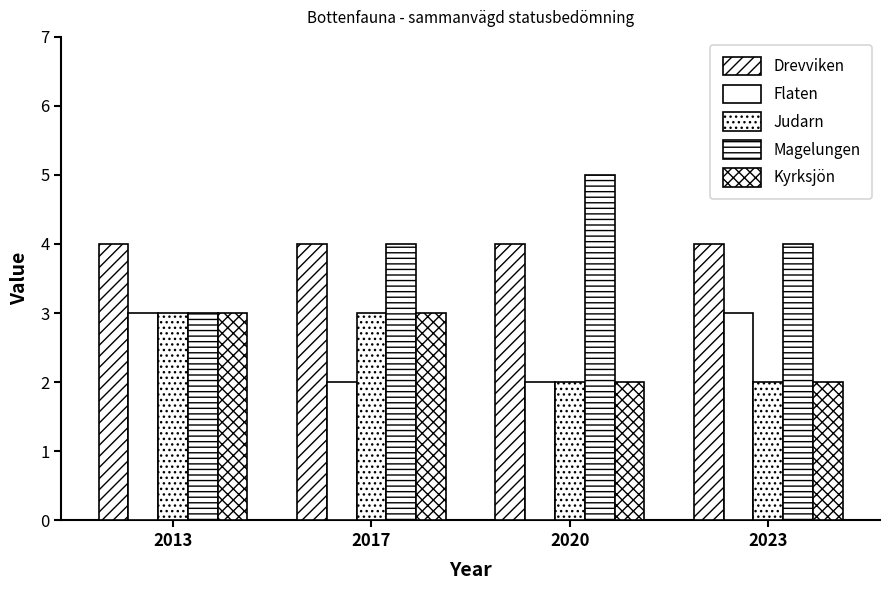

How many values in the Kyrksjön series are below 3?

2